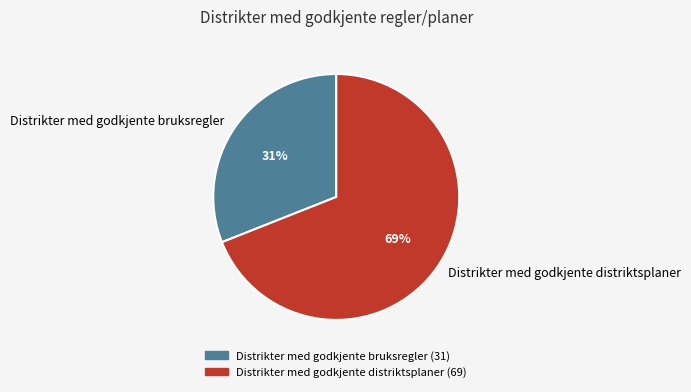

To the nearest percent, what is the combined percentage of Distrikter med godkjente bruksregler and Distrikter med godkjente distriktsplaner?

100%